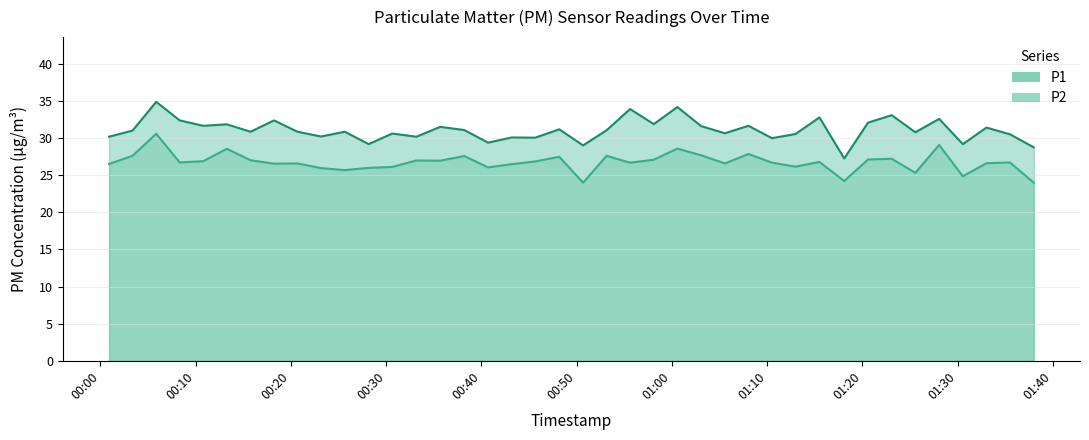

True or false: P2 and P1 intersect in this chart.

False